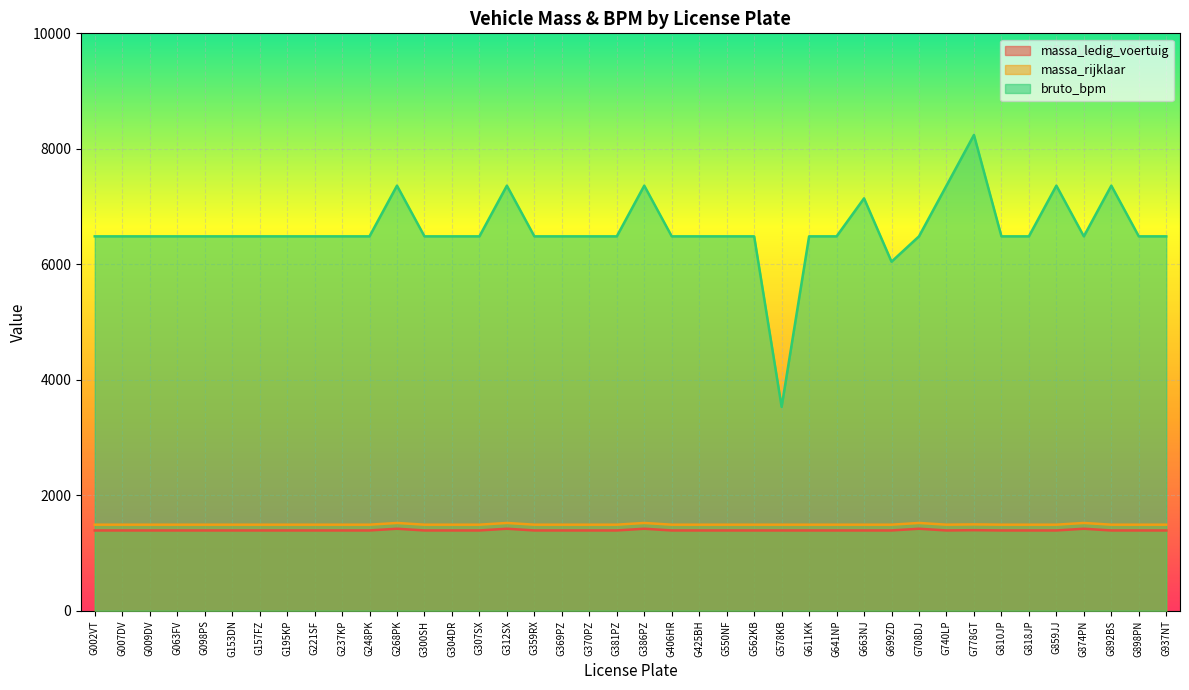

How many interior local valleys does the massa_ledig_voertuig series have?

1